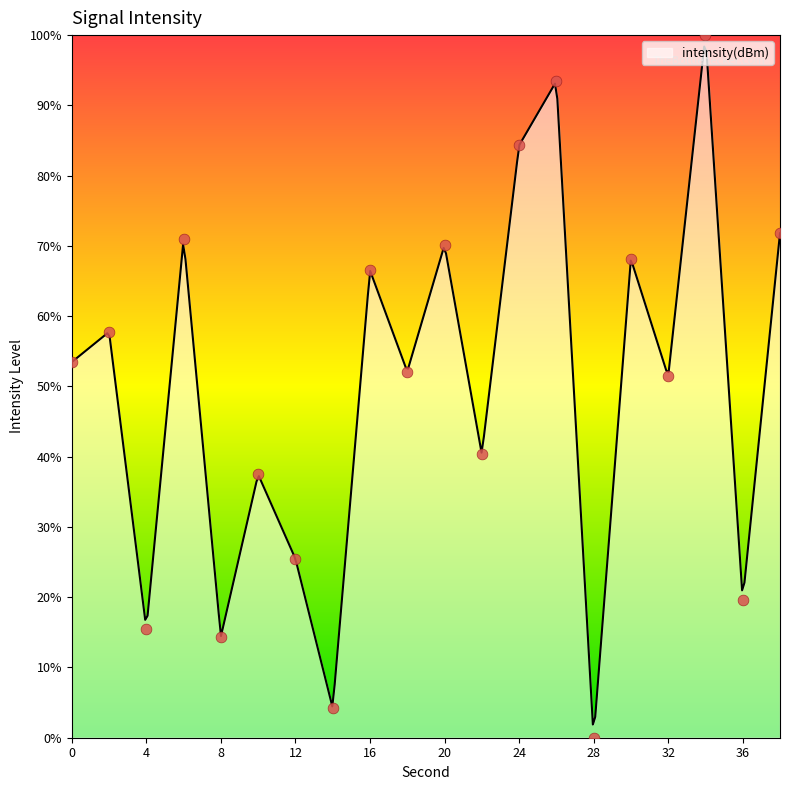

What is the ratio of the value at 30 to the value at 20?

1.0